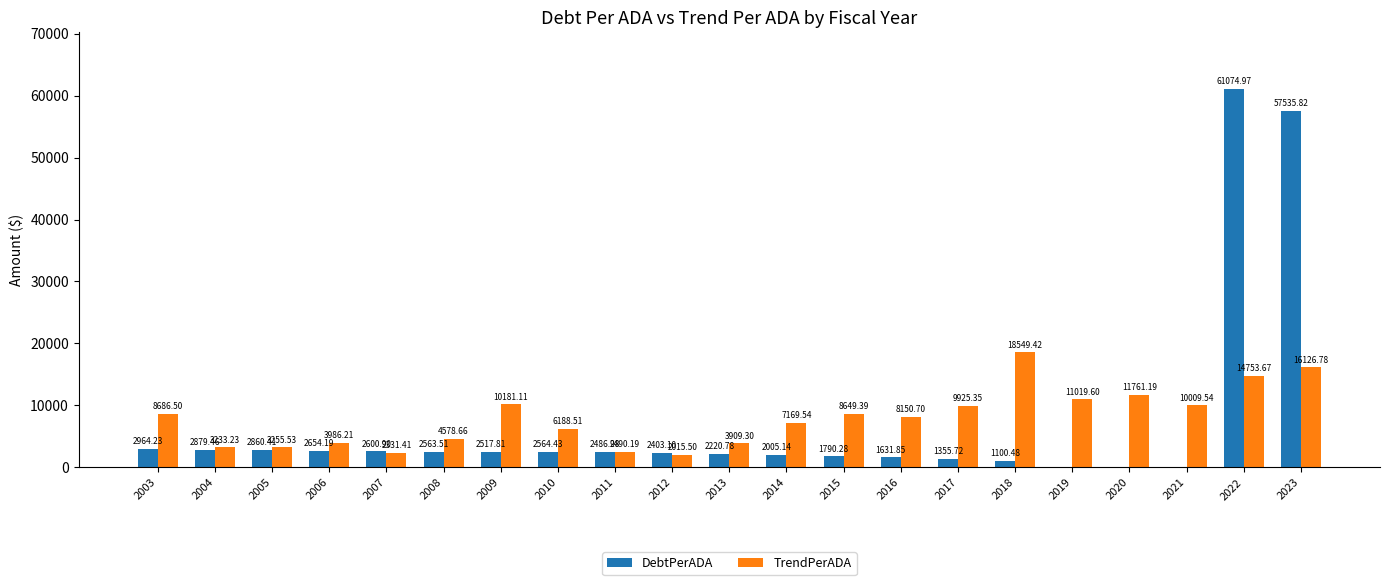

Count the number of categories in the chart.

21